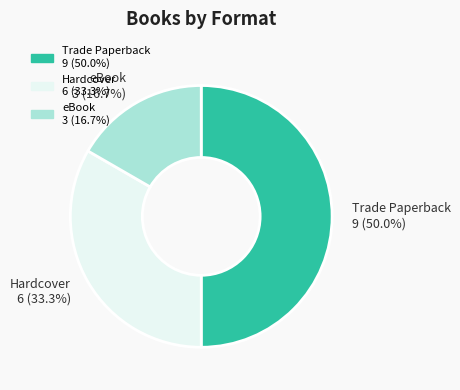

What percentage do Hardcover and eBook together represent?

50.0%